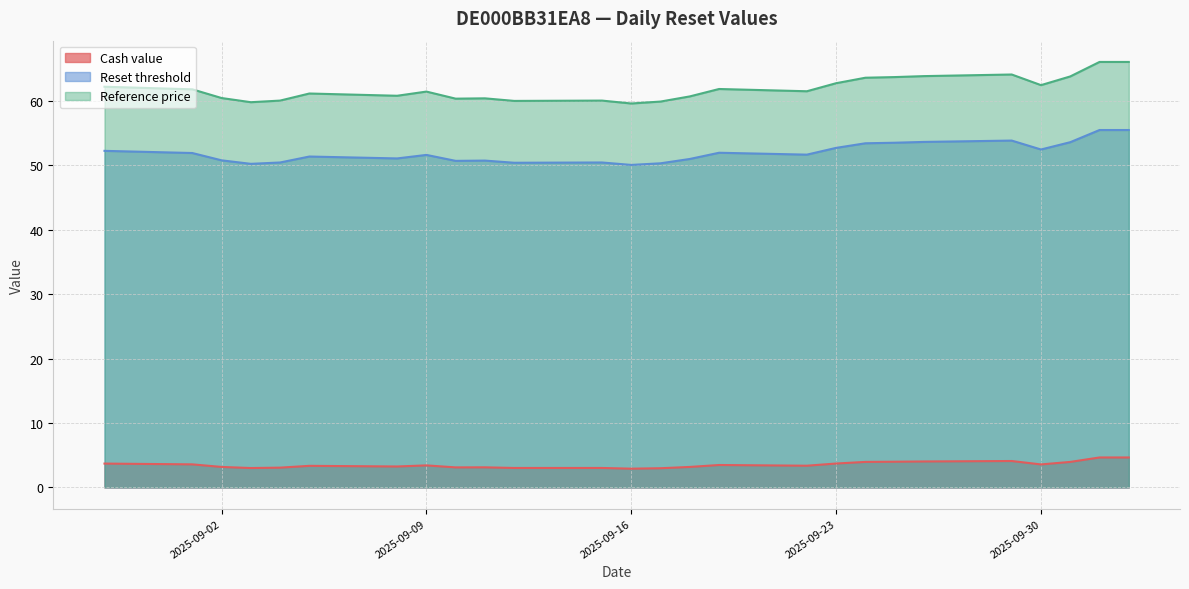

The Reset threshold series shows 52.0 at 2025-09-19. True or false?

True